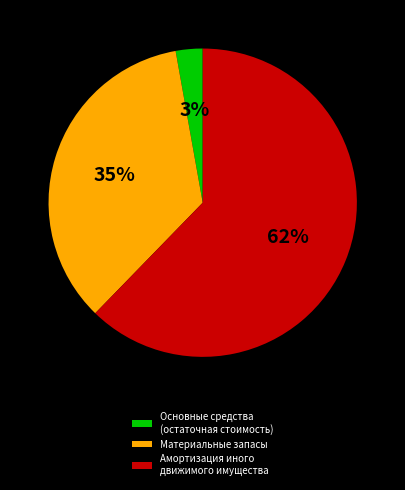

Between Основные средства (остаточная стоимость) and Амортизация иного движимого имущества, which is larger?

Амортизация иного движимого имущества